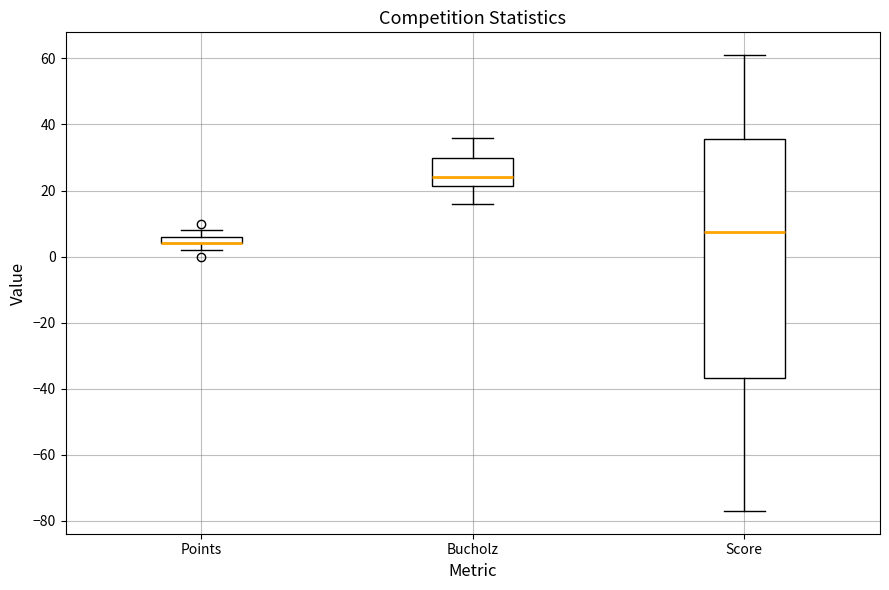

Comparing the boxes themselves (not the whiskers), which one is the tallest?

Score